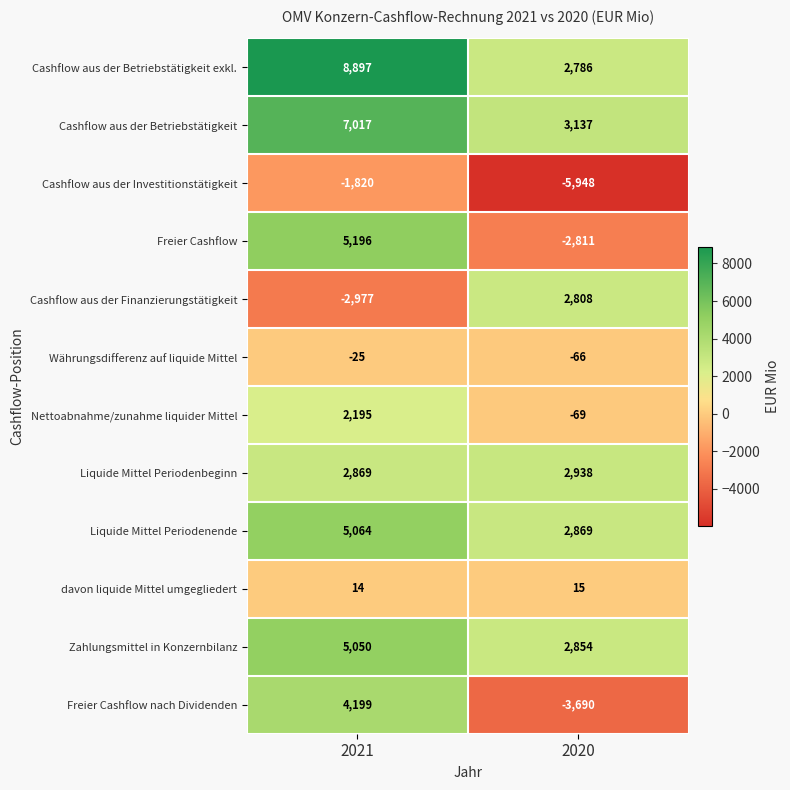

What is the sum of the Währungsdifferenz auf liquide Mittel values at 2020 and 2021?

-91